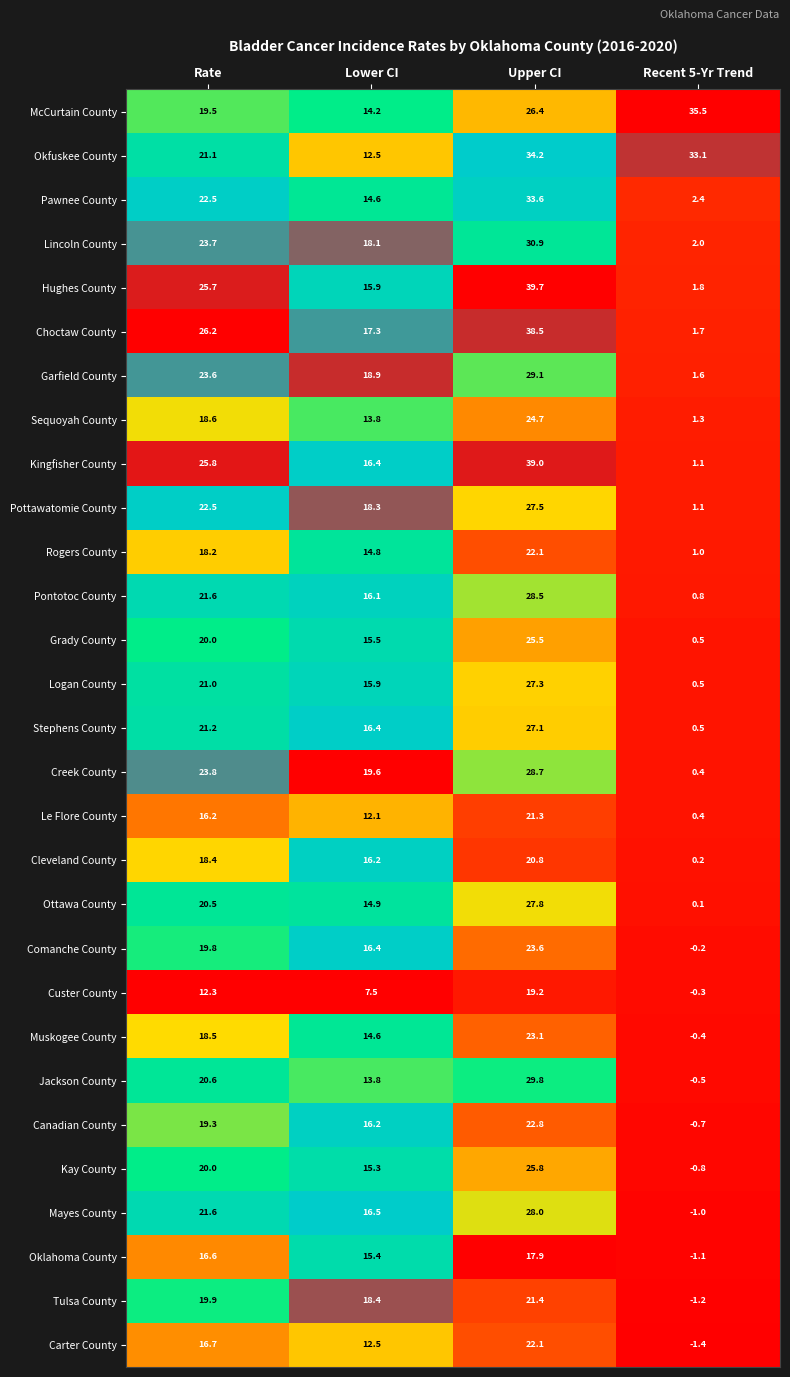

How many series are shown in this chart?

29